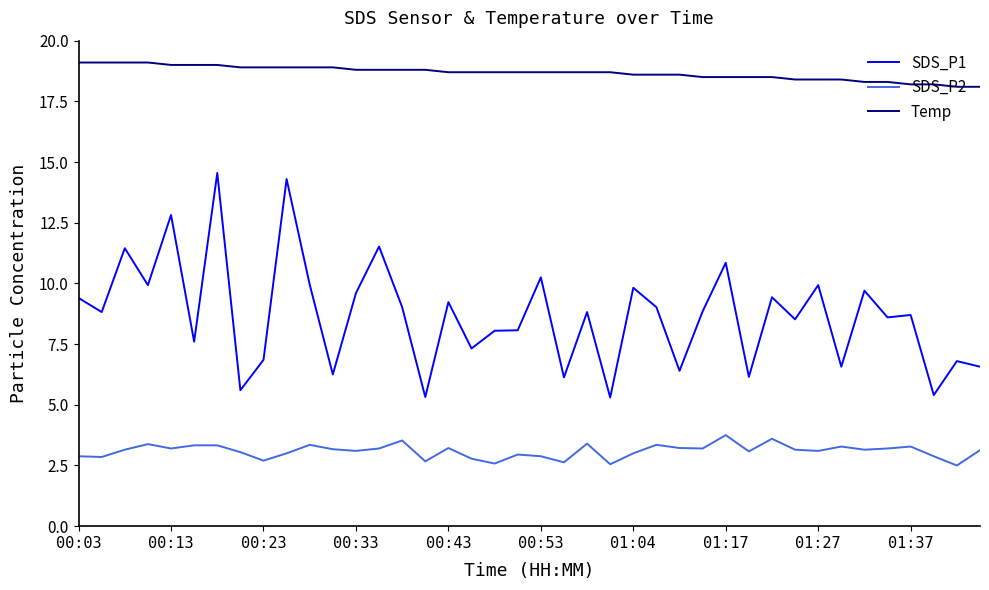

Which series has the largest total across all categories?

Temp